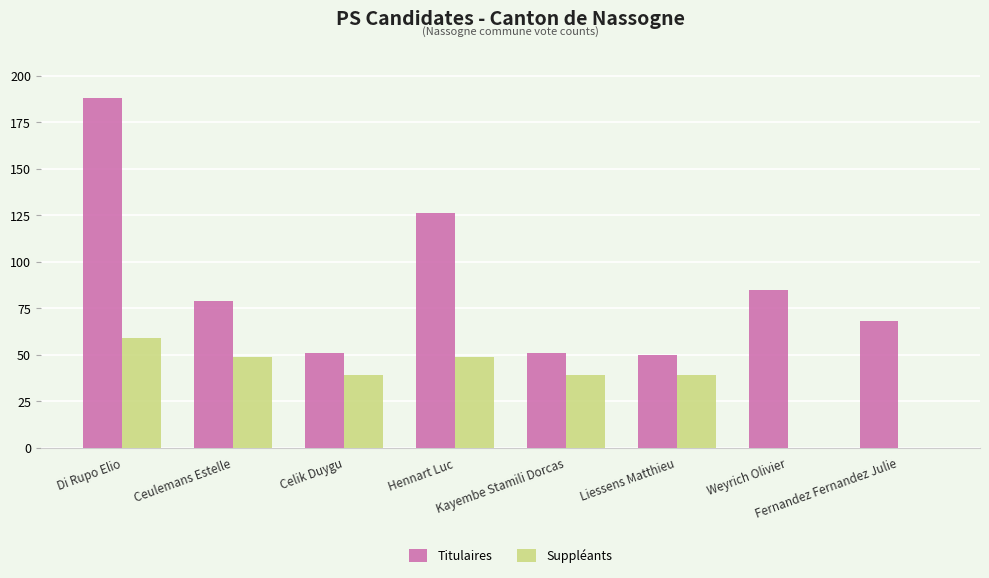

True or false: Titulaires has a value of 247 at Di Rupo Elio.

False